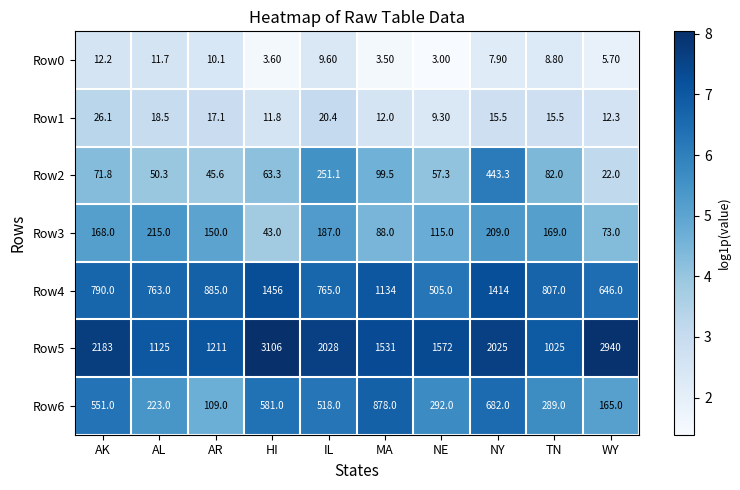

Count the number of categories in the chart.

10